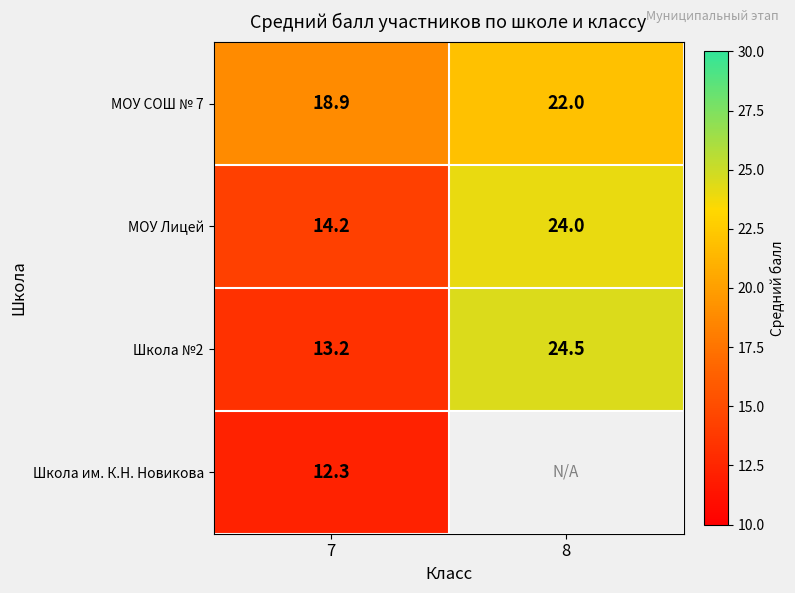

At which category is the sum across all series the highest?

7